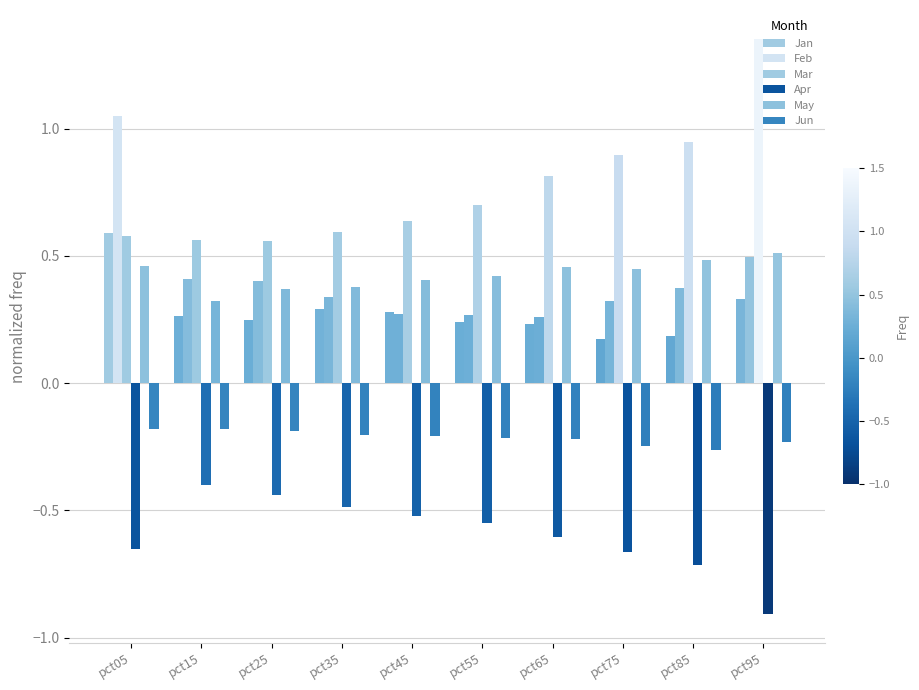

Reading left to right, list all the values displayed in this chart.

Jan: pct05=0.6	pct15=0.3	pct25=0.2	pct35=0.3	pct45=0.3	pct55=0.2	pct65=0.2	pct75=0.2	pct85=0.2	pct95=0.3
Feb: pct05=1.0	pct15=0.4	pct25=0.4	pct35=0.3	pct45=0.3	pct55=0.3	pct65=0.3	pct75=0.3	pct85=0.4	pct95=0.5
Mar: pct05=0.6	pct15=0.6	pct25=0.6	pct35=0.6	pct45=0.6	pct55=0.7	pct65=0.8	pct75=0.9	pct85=0.9	pct95=1.4
Apr: pct05=-0.7	pct15=-0.4	pct25=-0.4	pct35=-0.5	pct45=-0.5	pct55=-0.5	pct65=-0.6	pct75=-0.7	pct85=-0.7	pct95=-0.9
May: pct05=0.5	pct15=0.3	pct25=0.4	pct35=0.4	pct45=0.4	pct55=0.4	pct65=0.5	pct75=0.4	pct85=0.5	pct95=0.5
Jun: pct05=-0.2	pct15=-0.2	pct25=-0.2	pct35=-0.2	pct45=-0.2	pct55=-0.2	pct65=-0.2	pct75=-0.2	pct85=-0.3	pct95=-0.2